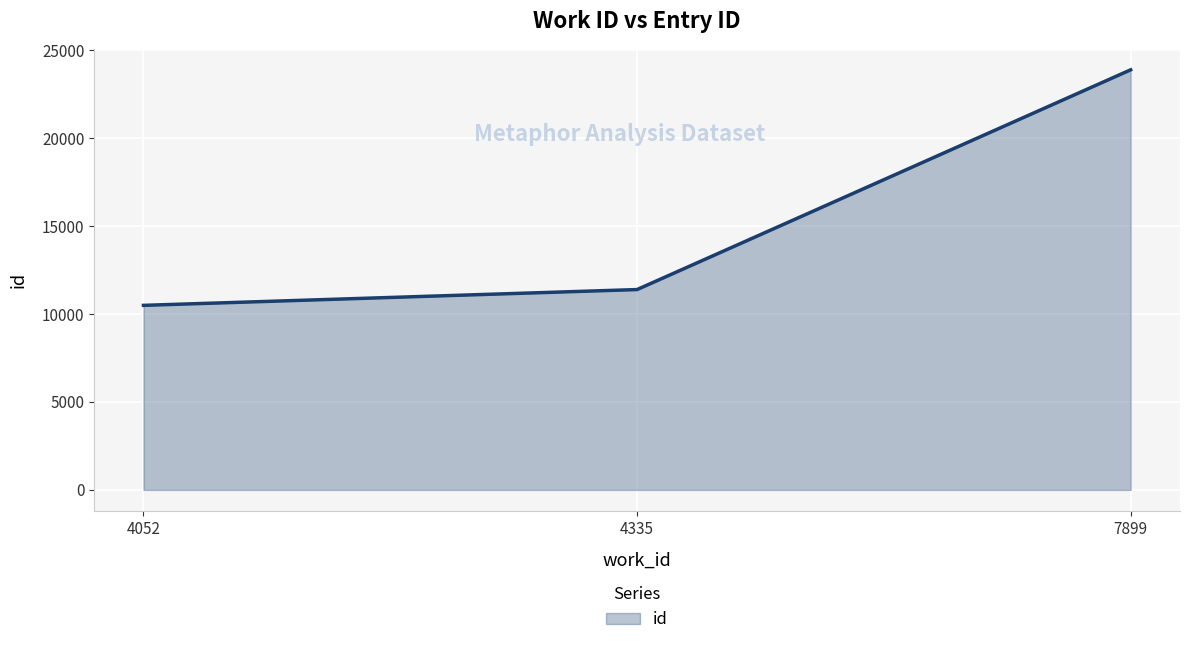

What is the greatest value displayed?

23881